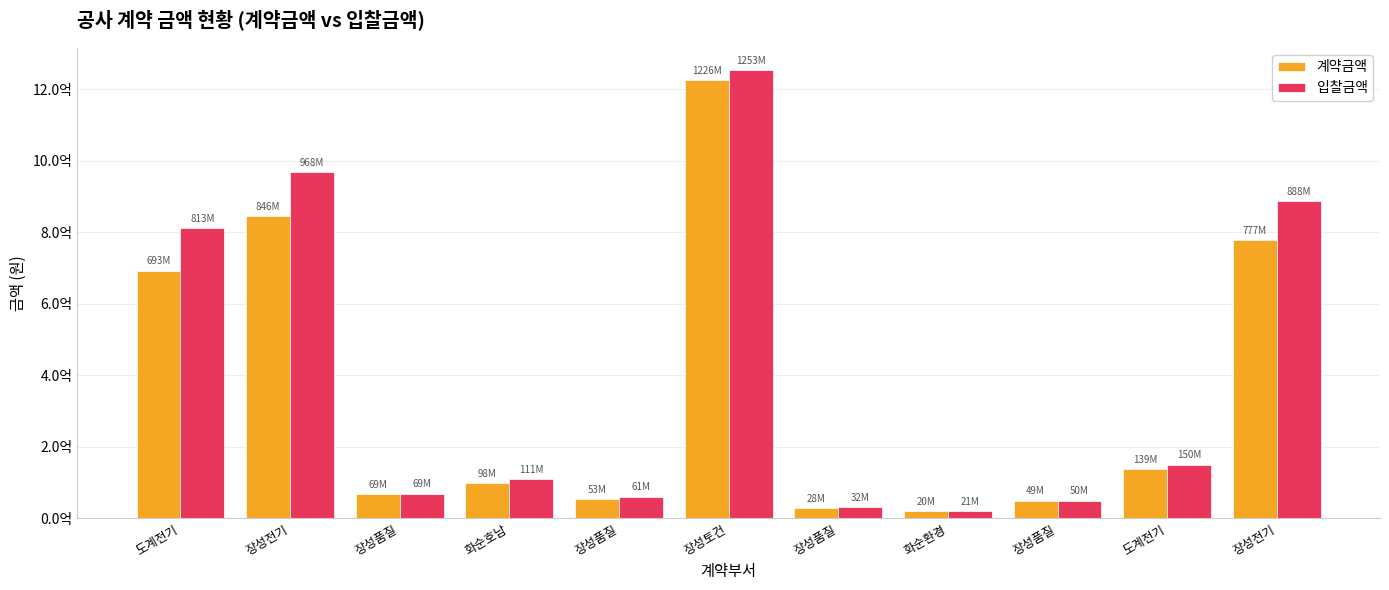

Is the value of 계약금액 at 화순환경 greater than the value of 입찰금액 at 장성품질?

No